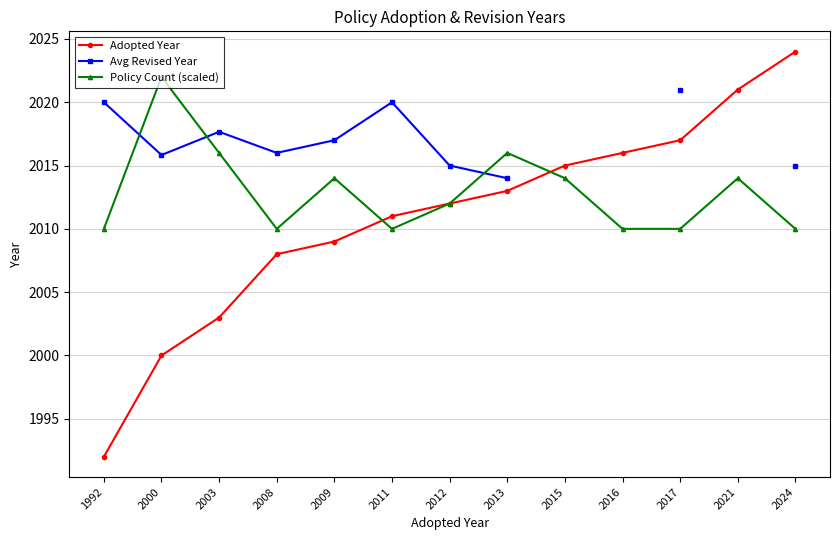

Where do Policy Count (scaled) and Avg Revised Year first cross each other?

1992 and 2000